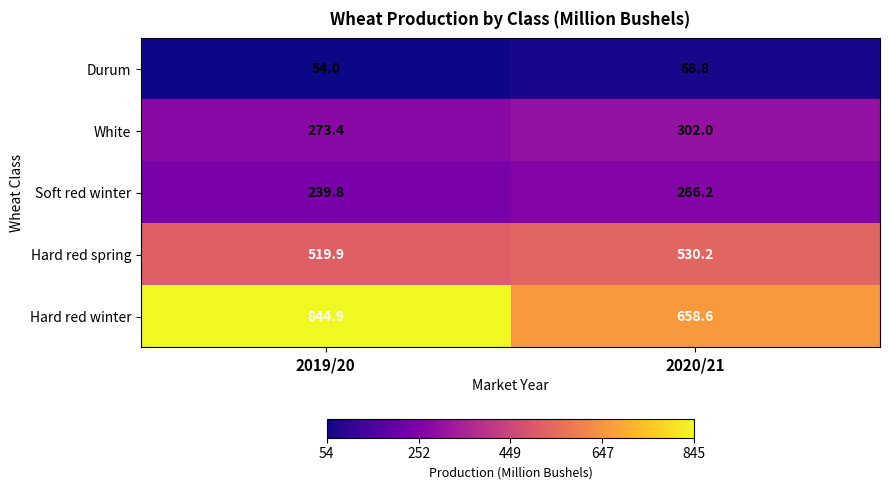

Reading left to right, list all the values displayed in this chart.

Durum: 54.0	68.8
White: 273.4	302.0
Soft red winter: 239.8	266.2
Hard red spring: 519.9	530.2
Hard red winter: 844.9	658.6